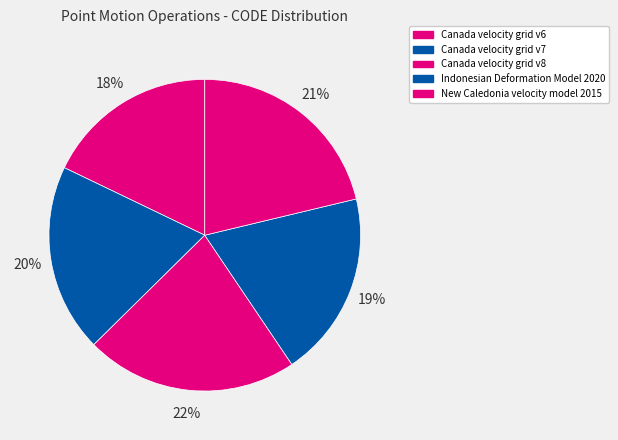

Does Canada velocity grid v7 represent more than half of the total?

No